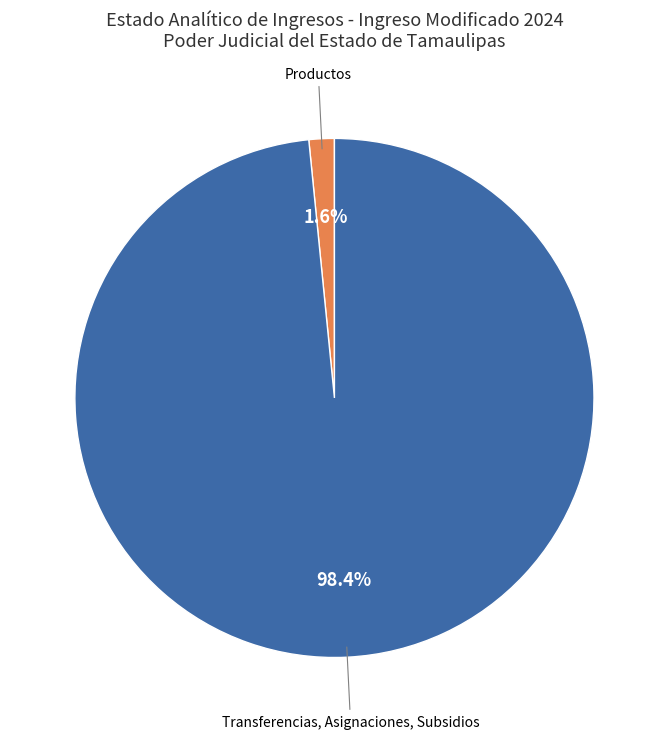

Between Productos and Transferencias, Asignaciones, Subsidios, which is larger?

Transferencias, Asignaciones, Subsidios